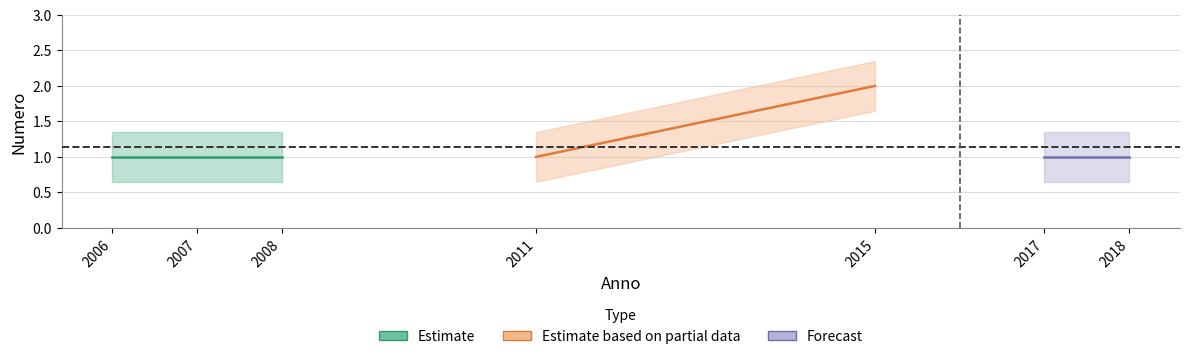

What is the minimum value shown in the chart?

1